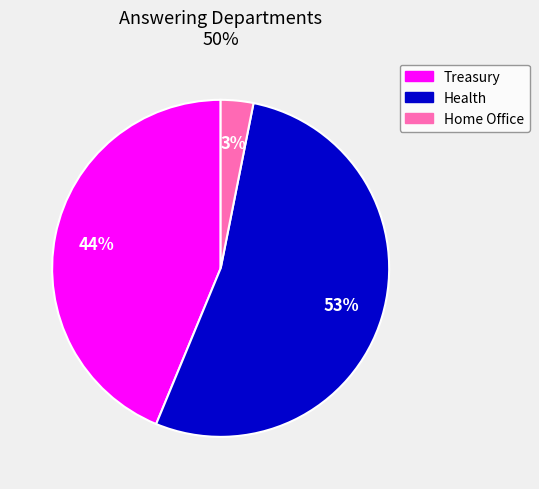

Count the number of slices in the pie.

3